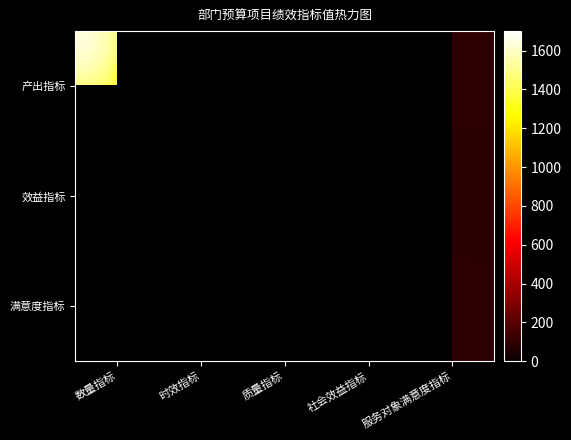

Which series changed the most between 质量指标 and 服务对象满意度指标?

产出指标